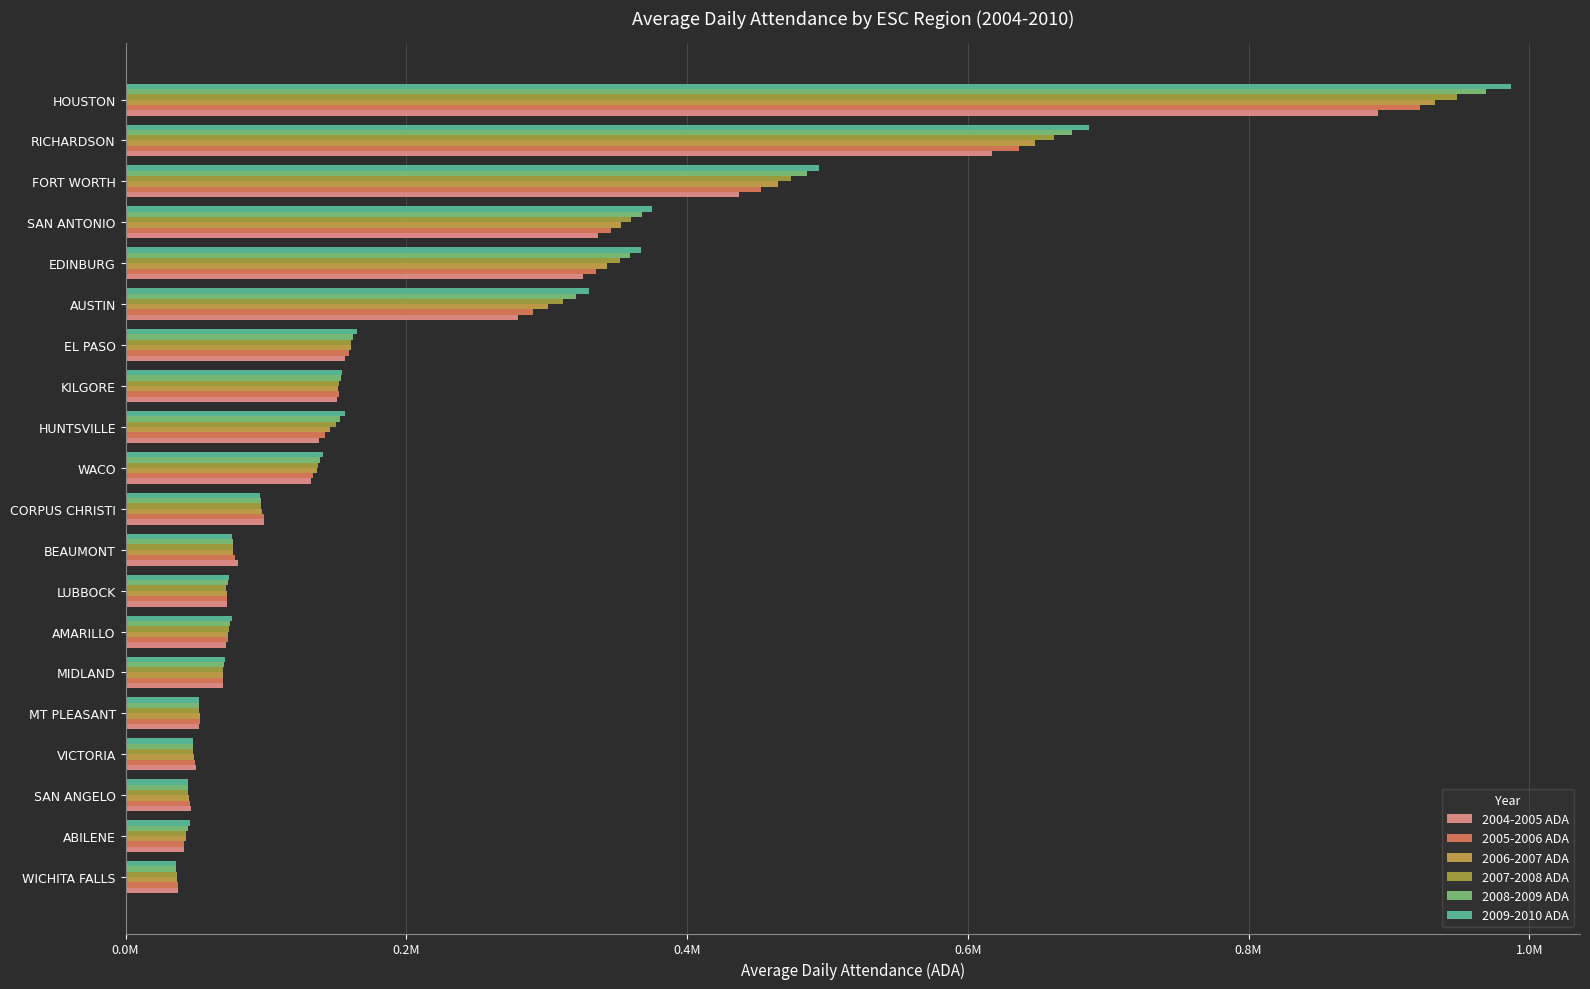

Where is 2005-2006 ADA nearest to the value 479771?

FORT WORTH